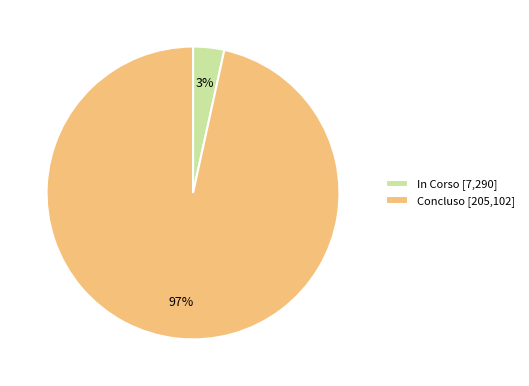

Does In Corso [7,290] represent more than half of the total?

No